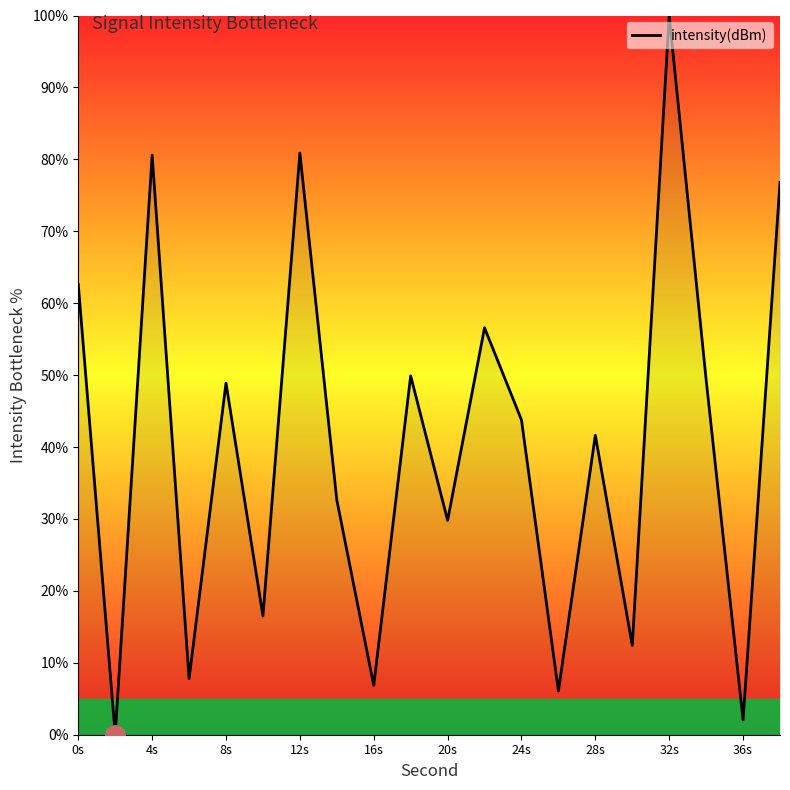

What is the difference between the maximum and minimum values?

100.0